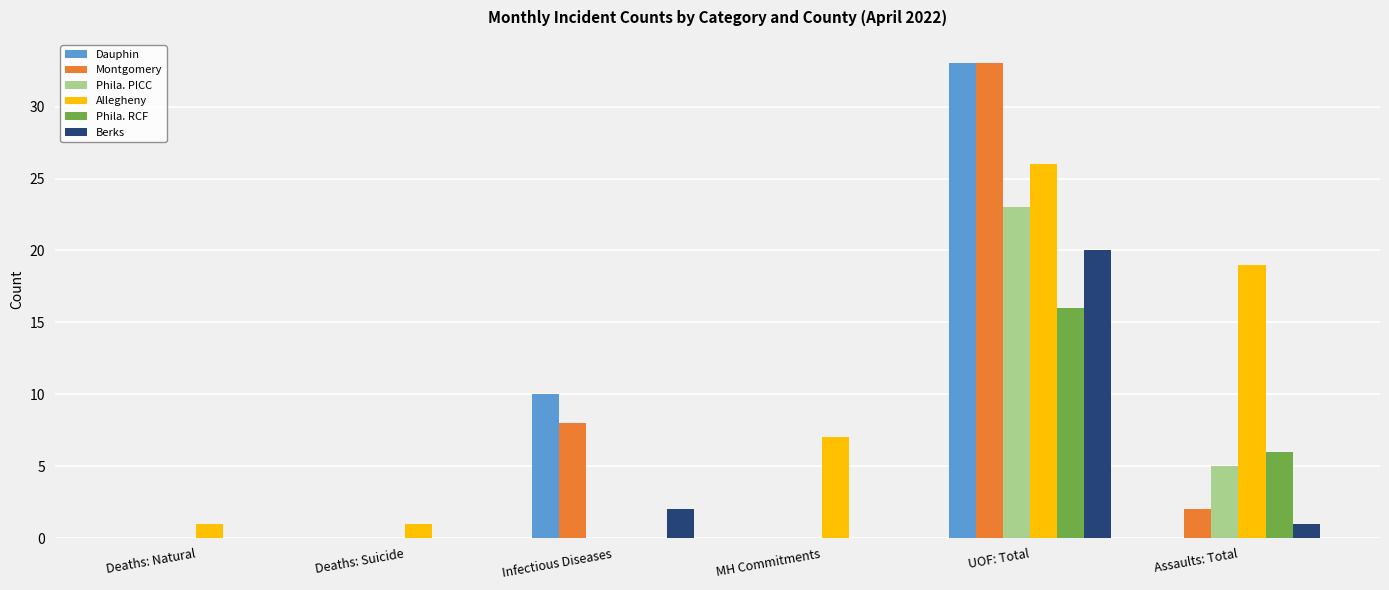

What is the average value of the Allegheny series?

9